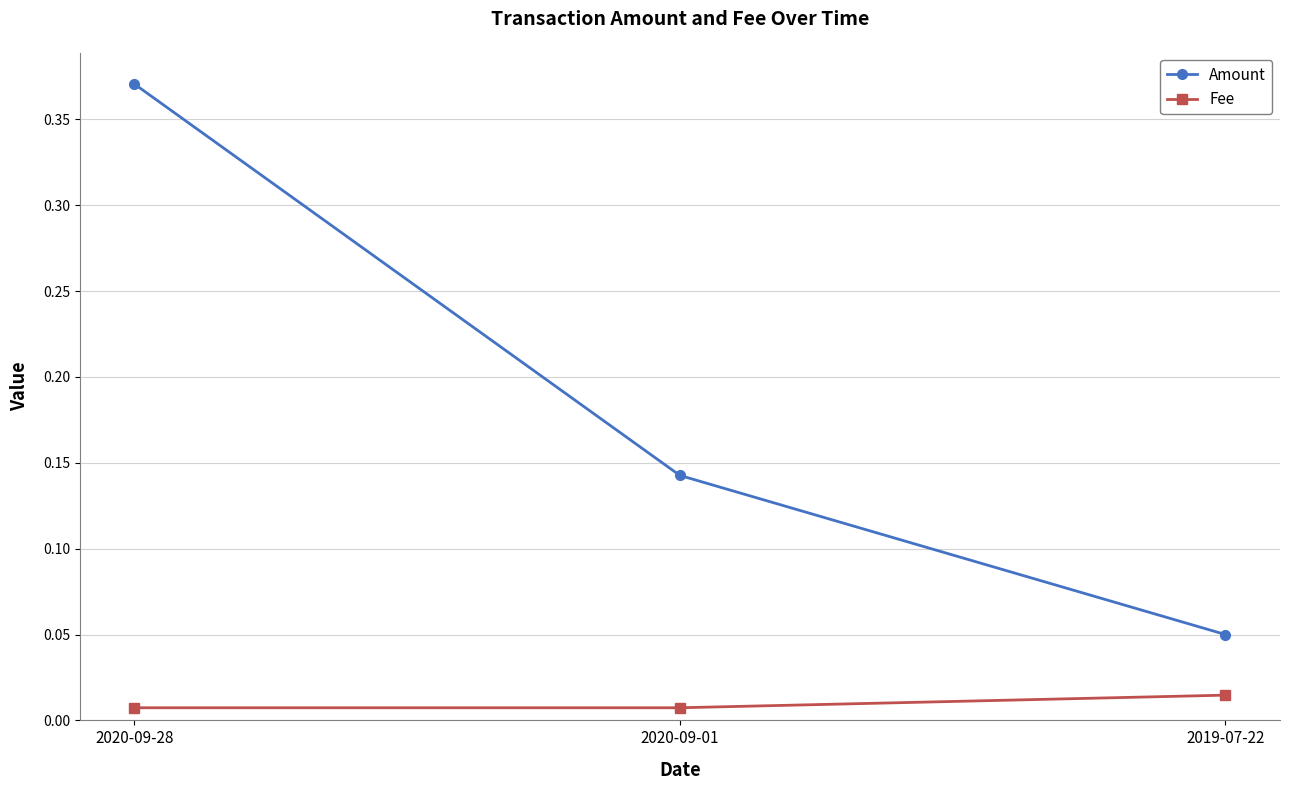

Which series has the largest range (max minus min)?

Amount